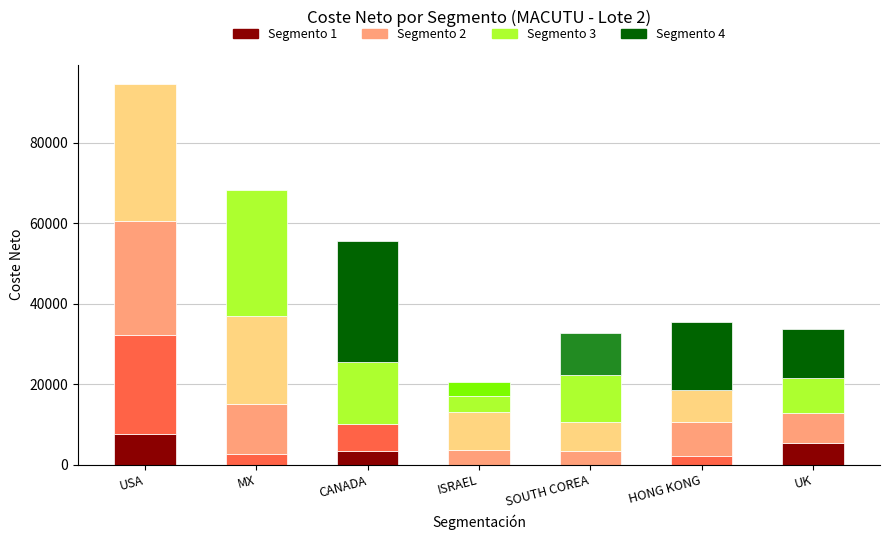

How many categories are shown in the chart?

7